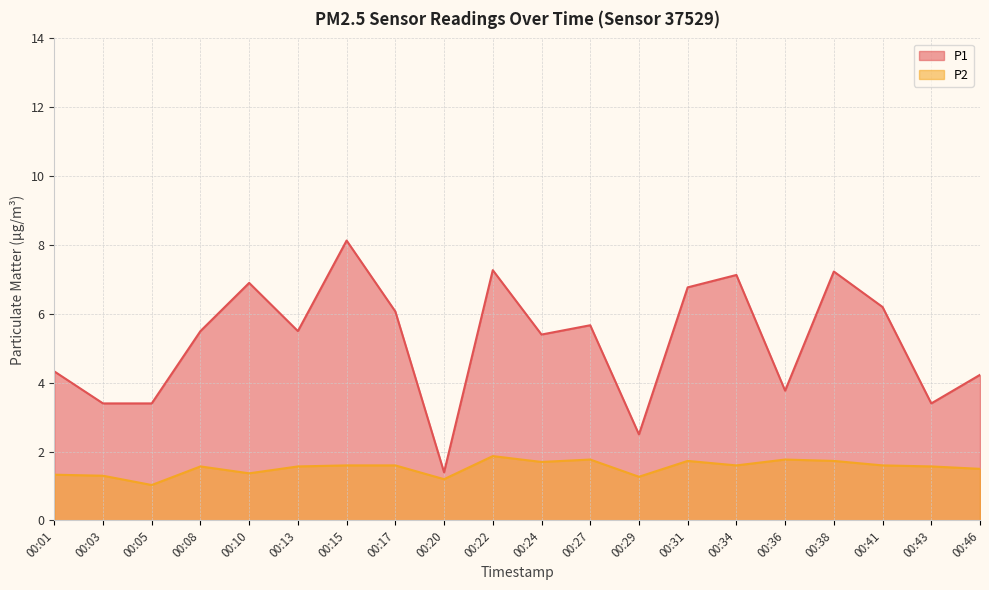

How many data points in P1 are above 5?

12